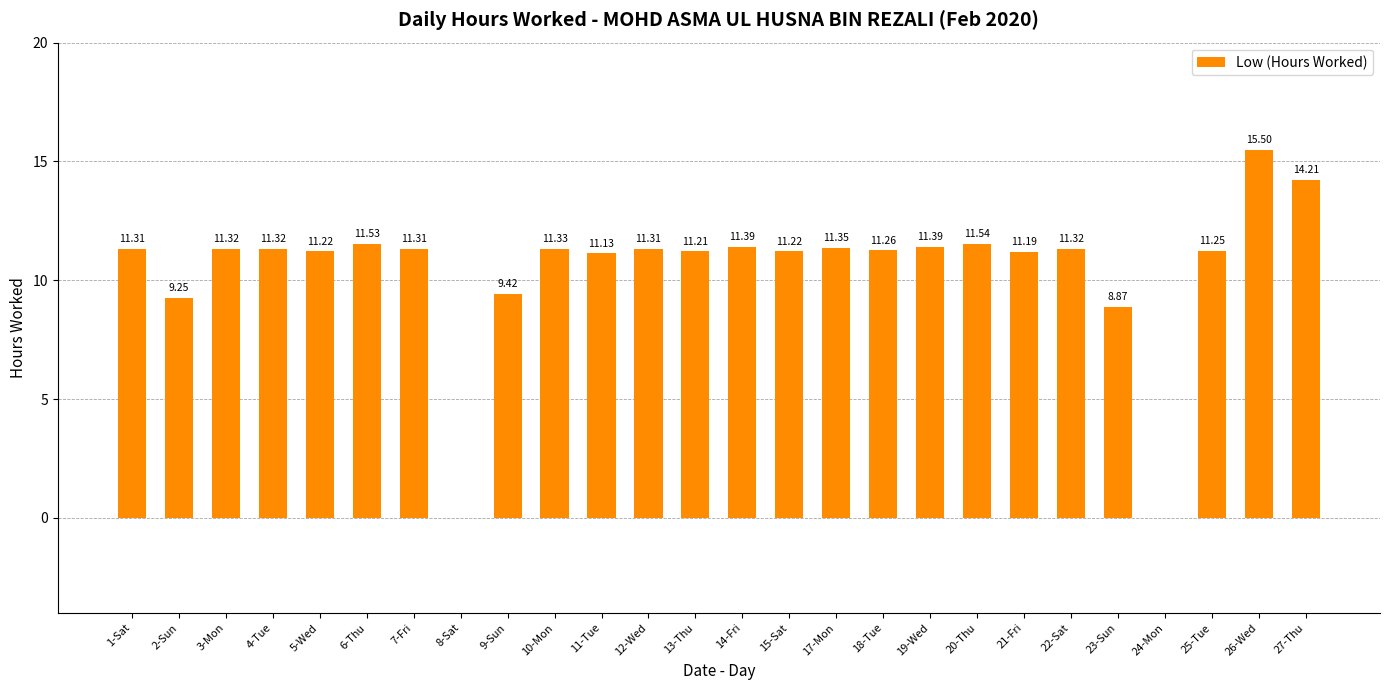

Approximately how many times larger is the value at 26-Wed compared to 1-Sat?

1.4